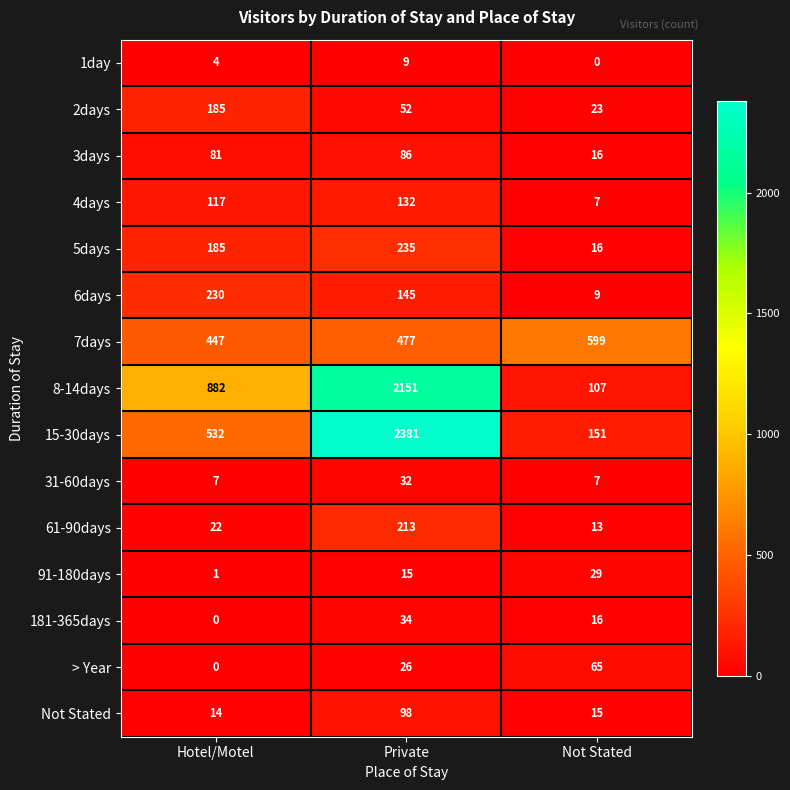

What is the total value across all series at Private?

6086